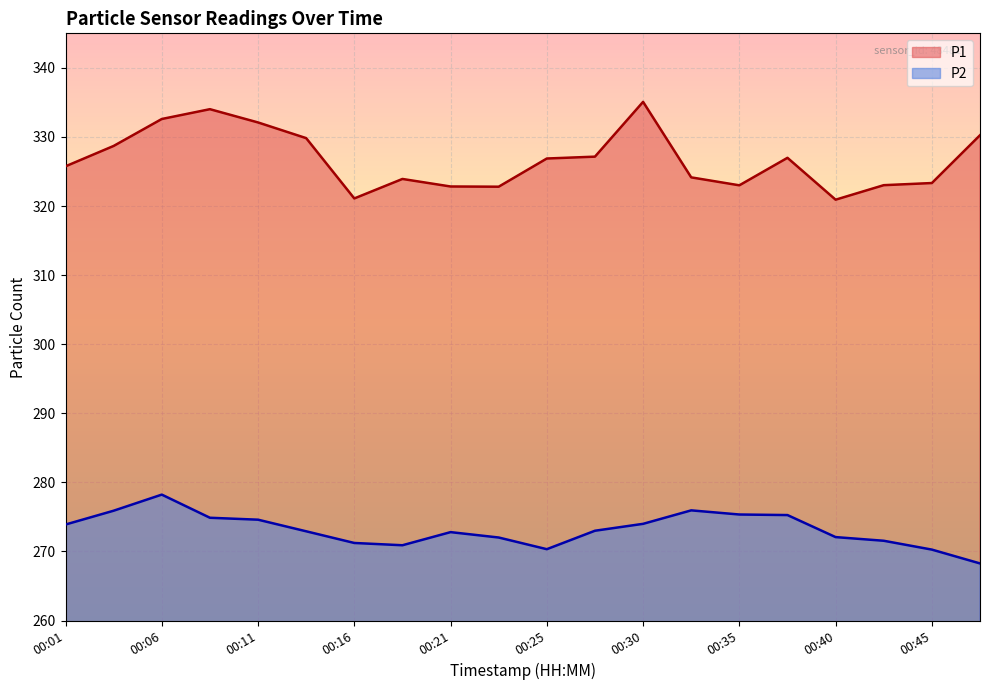

At 00:47, list the series in order from smallest to largest.

P2, P1